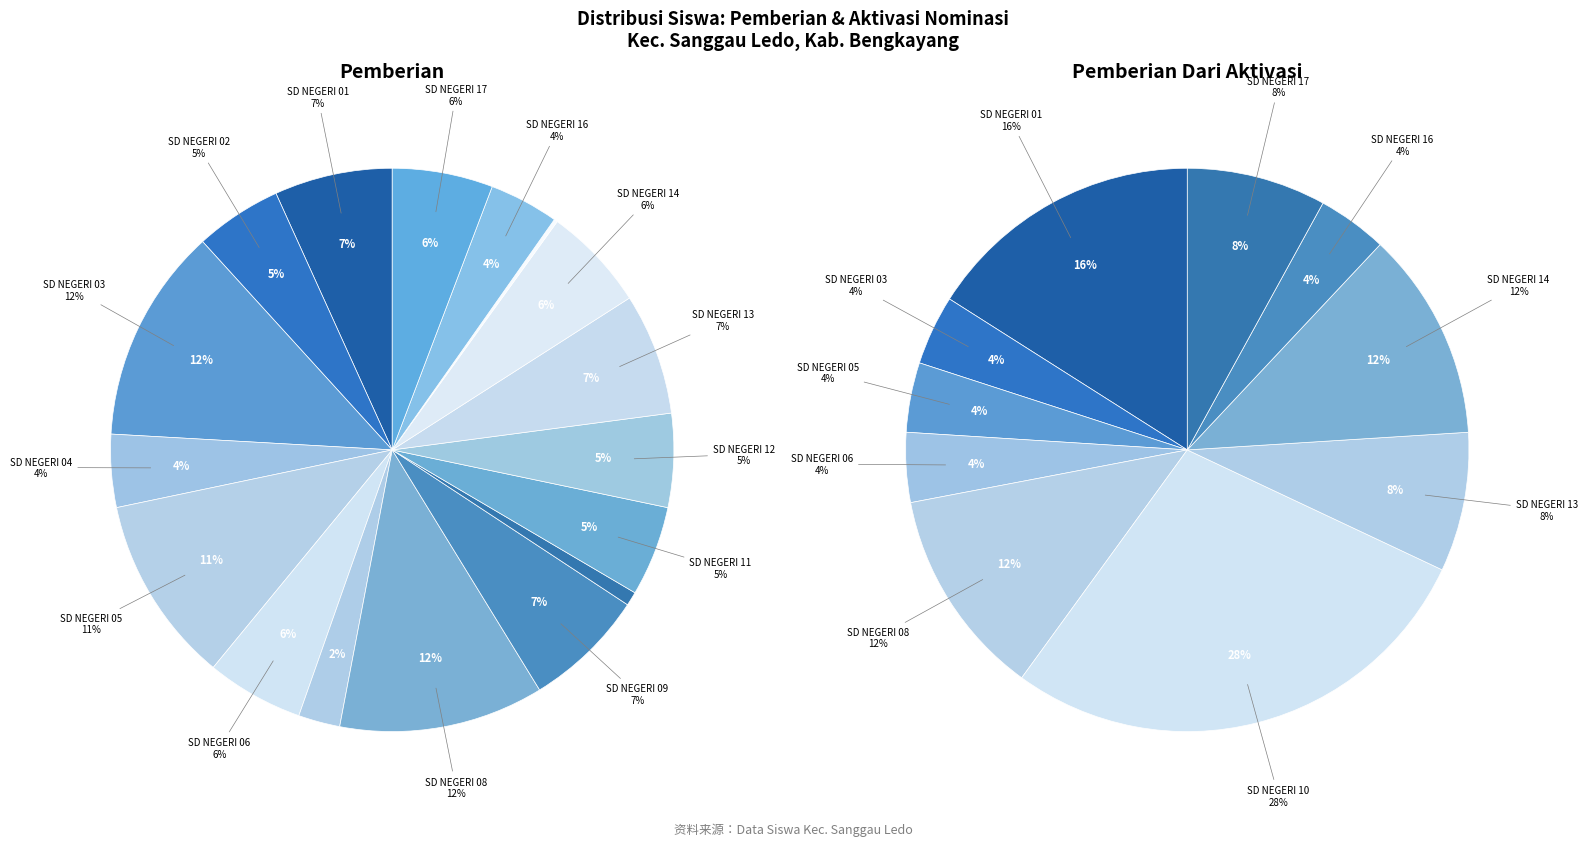

Count the number of slices in the pie.

17